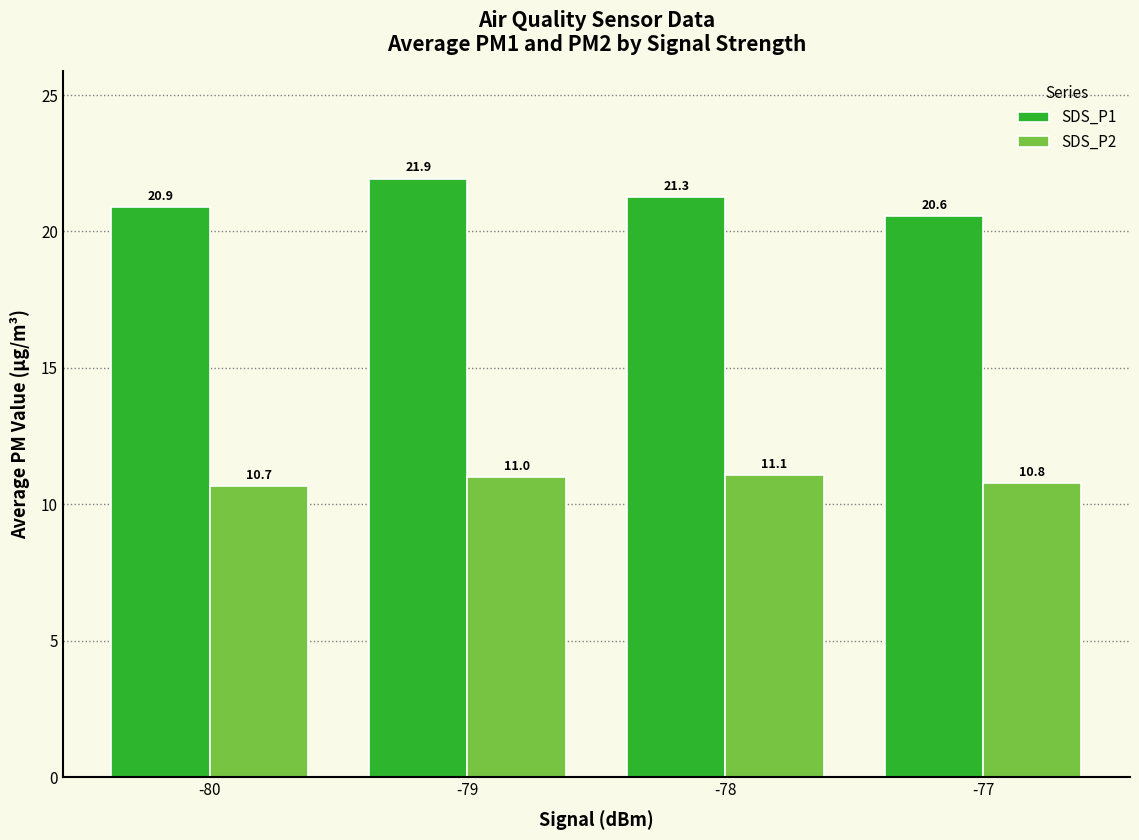

Reading right to left, list all the values displayed in this chart.

SDS_P1: -77=20.6	-78=21.3	-79=21.9	-80=20.9
SDS_P2: -77=10.8	-78=11.1	-79=11.0	-80=10.7